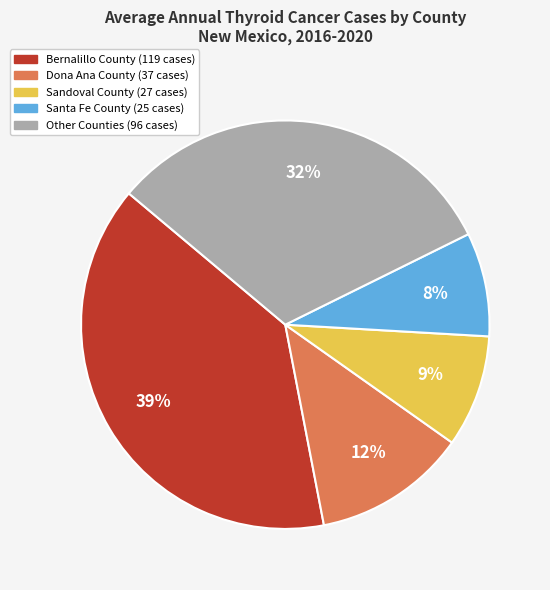

Is there any slice that represents more than half of the pie?

No